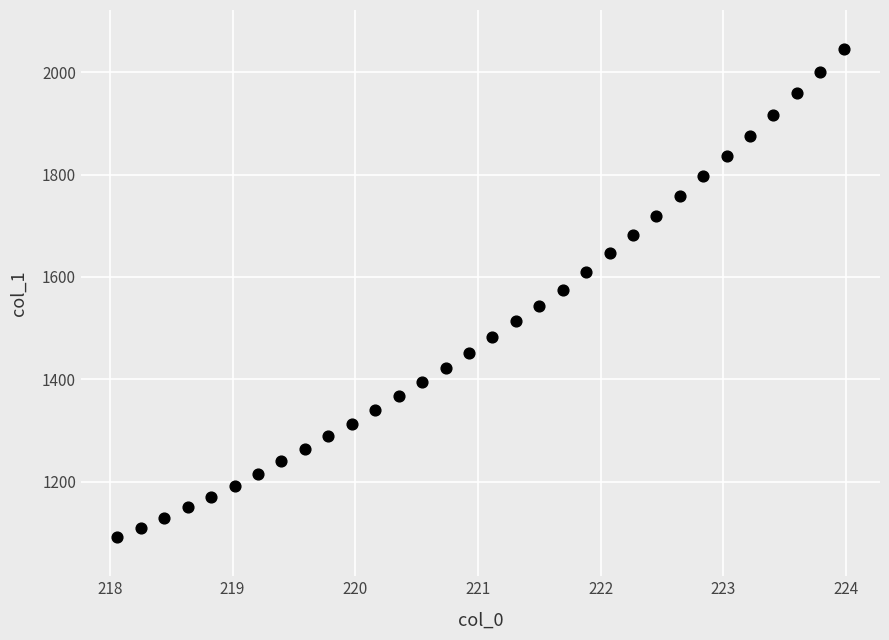

What is the range of X values (max minus min)?

5.9